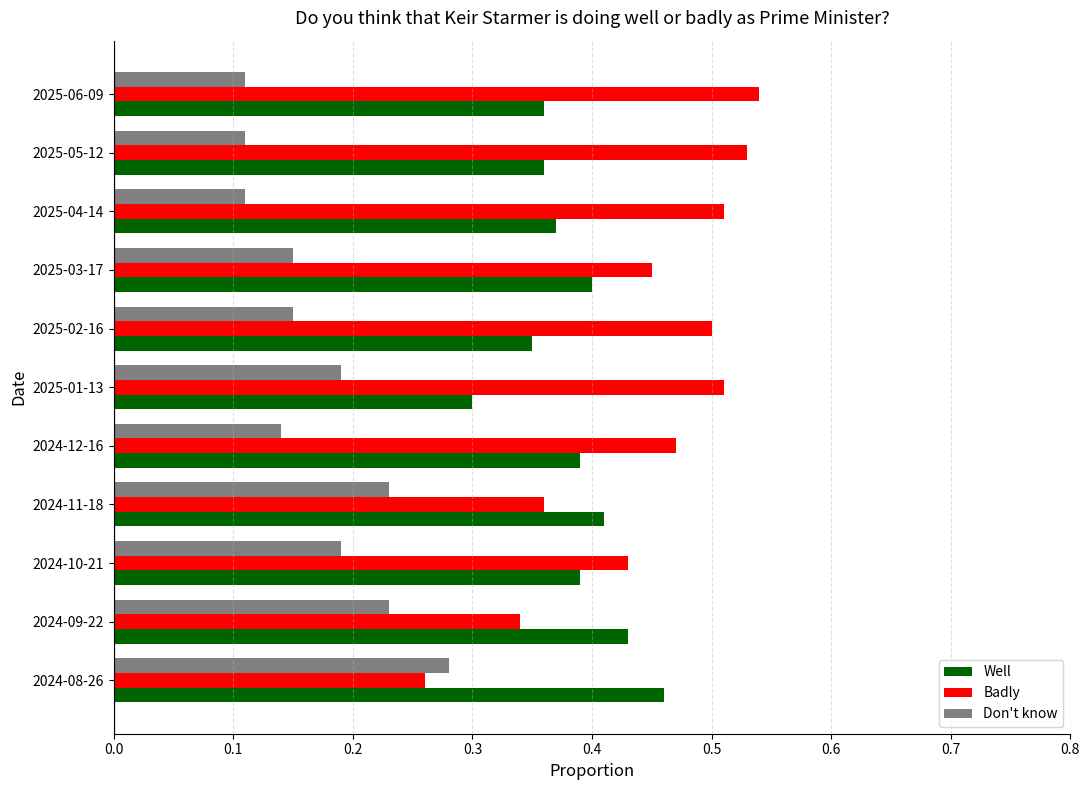

At which label does Don't know reach its peak?

2024-08-26